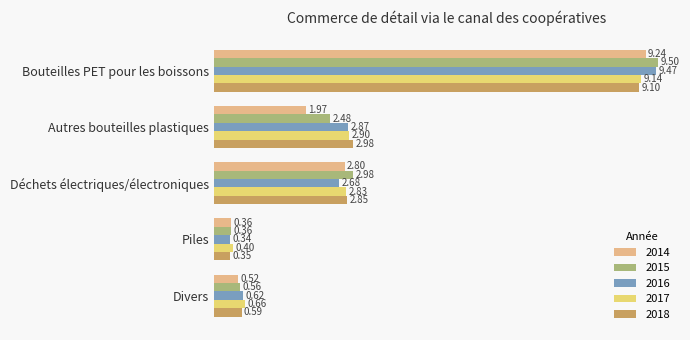

At which category is the sum across all series the highest?

Bouteilles PET pour les boissons